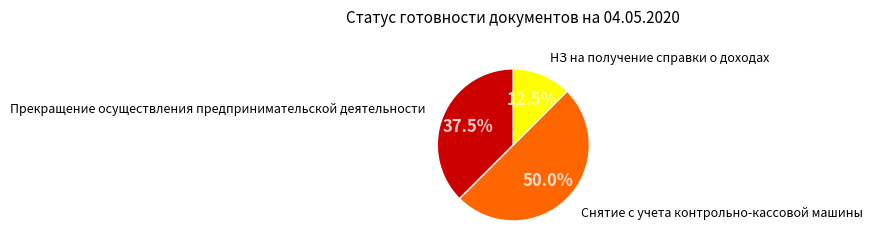

Does any single category account for the majority?

No